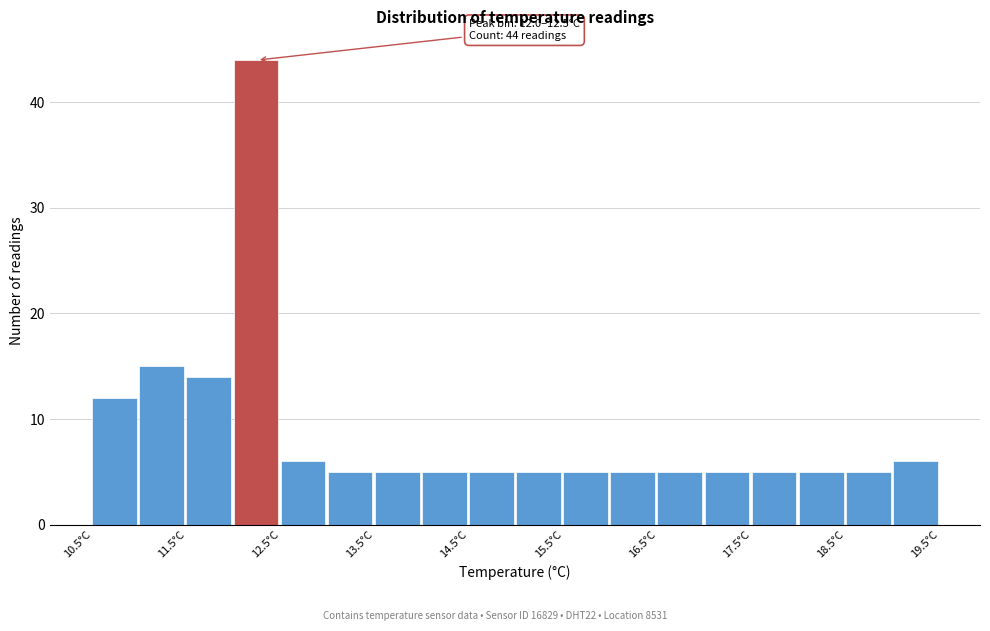

Over which range of the x-axis is the bar tallest?

12.0 to 12.5